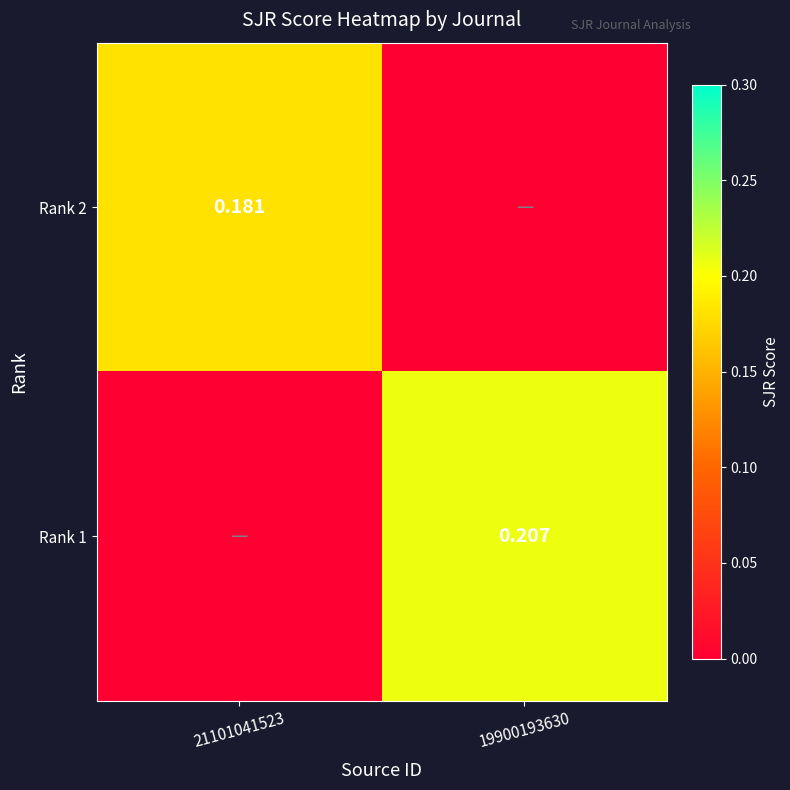

Is the value of Rank 1 at 19900193630 greater than the value of Rank 2 at 21101041523?

Yes